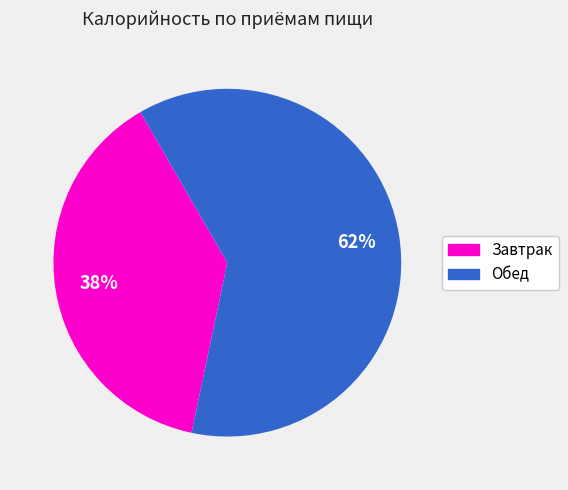

To the nearest percent, what is the average slice percentage?

50%